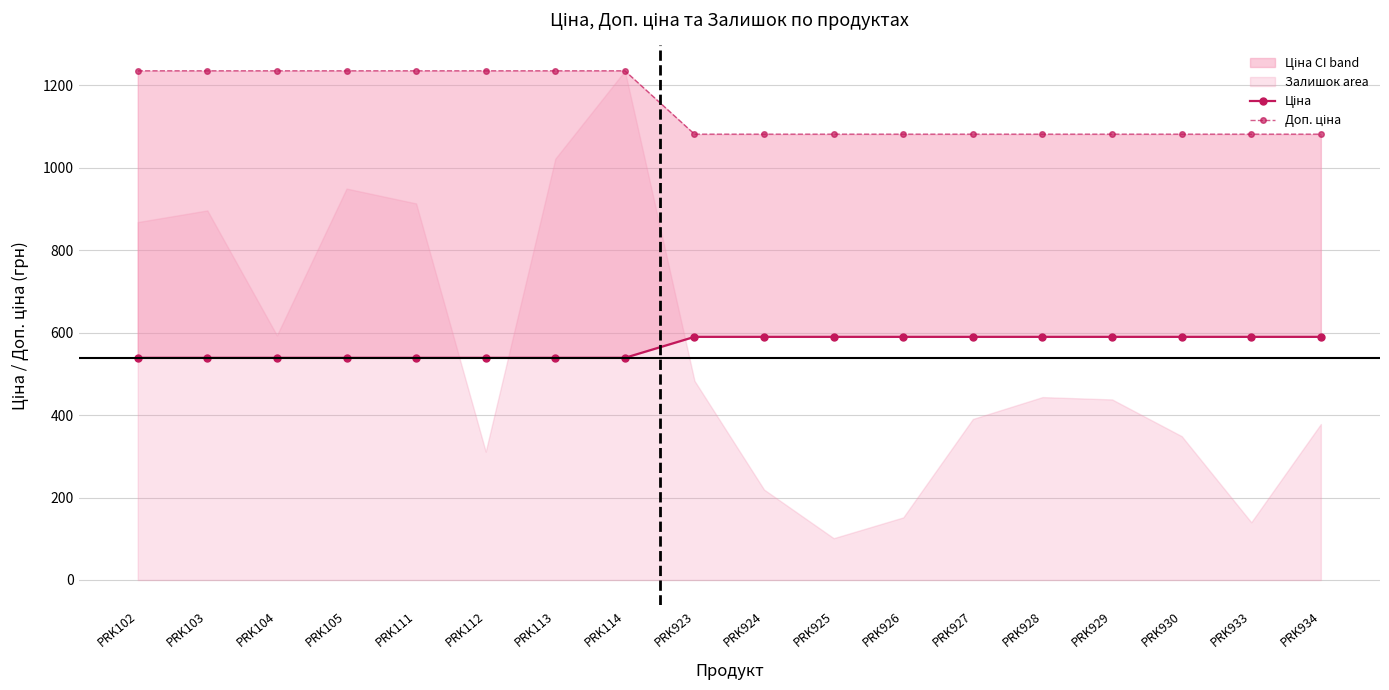

Which series has the largest total across all categories?

Доп. ціна